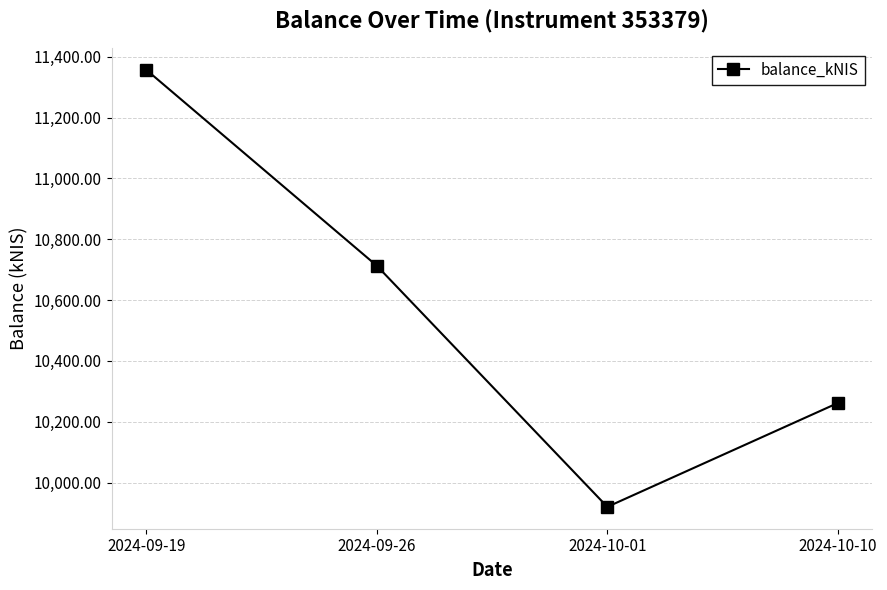

How many values are below 10713?

2